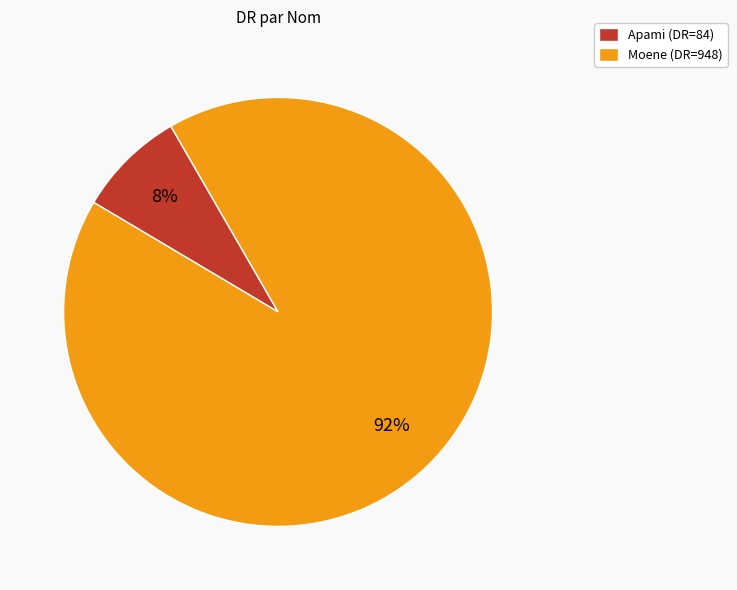

What is the majority slice?

Moene